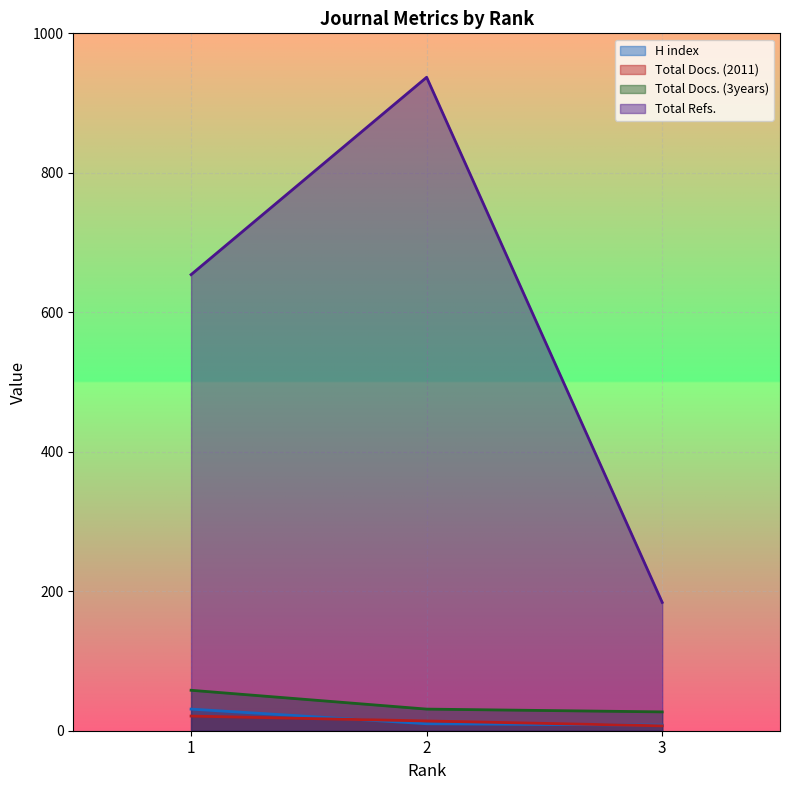

How many lines are shown in the chart?

4